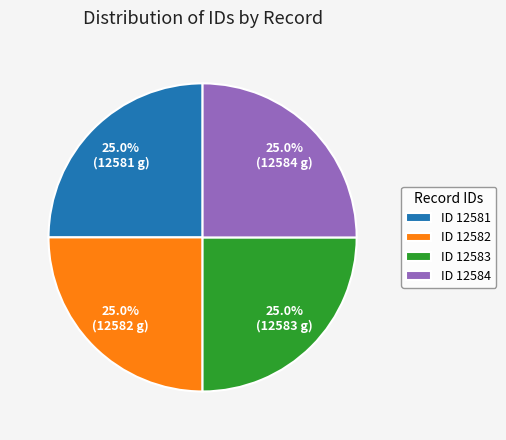

Count the number of slices in the pie.

4